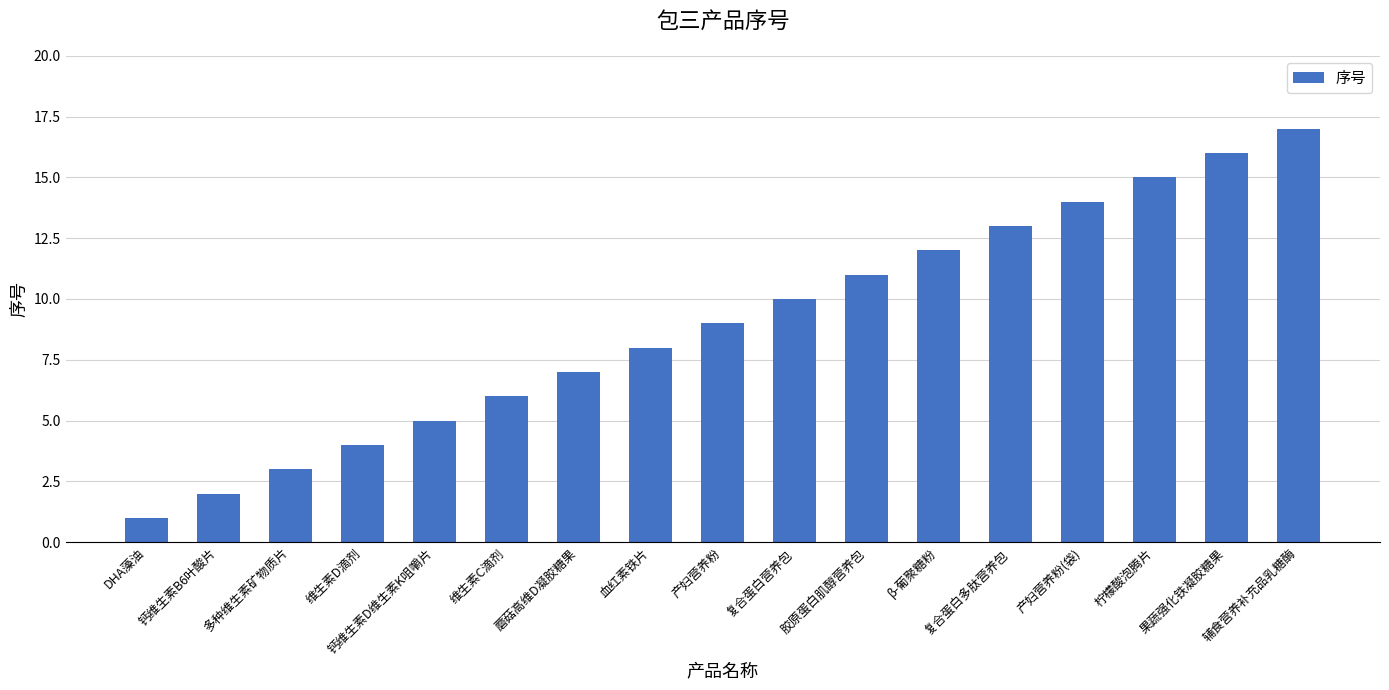

Reading left to right, extract all data points from this chart.

1	2	3	4	5	6	7	8	9	10	11	12	13	14	15	16	17